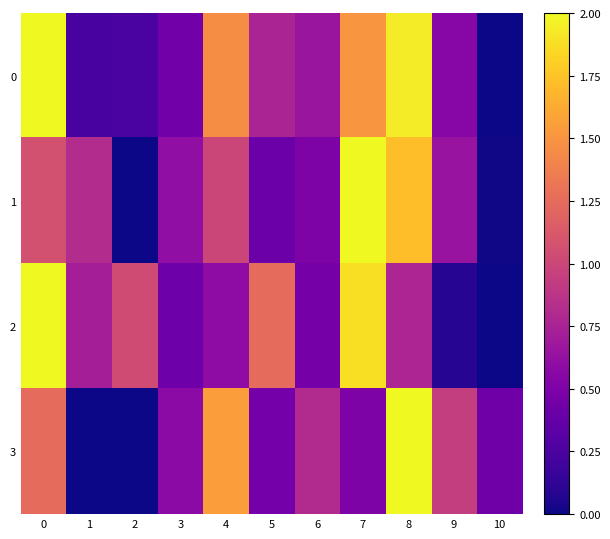

At which category is the sum across all series the highest?

8